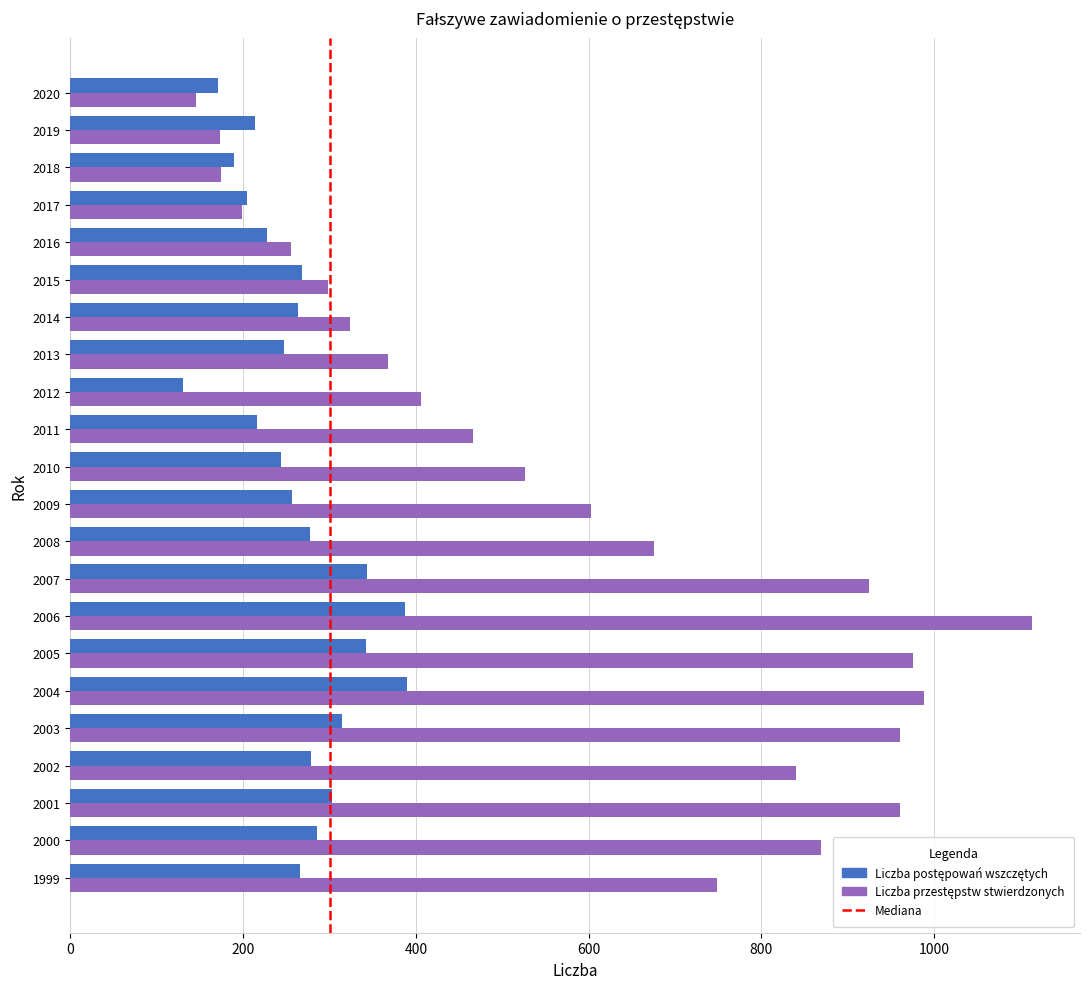

What is the spread (max minus min) of values at 2015?

30